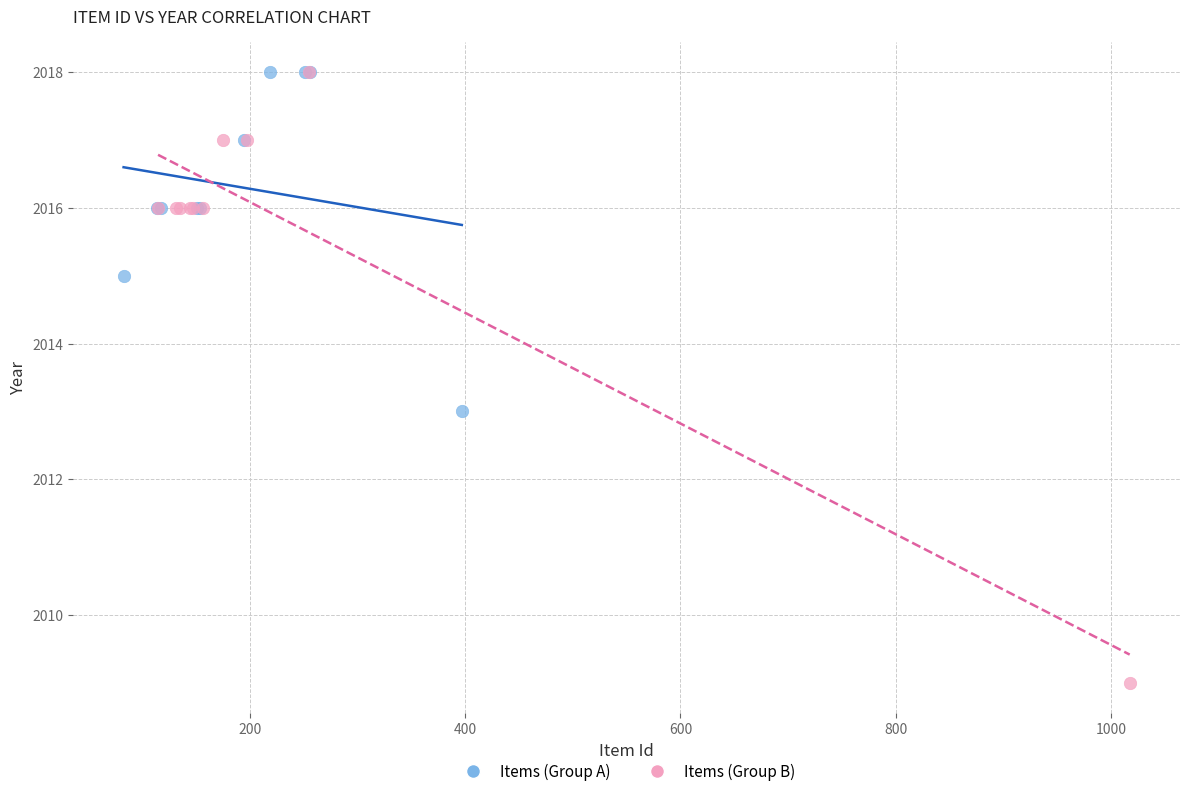

Which series has the largest Y range (max minus min)?

Items (Group B)